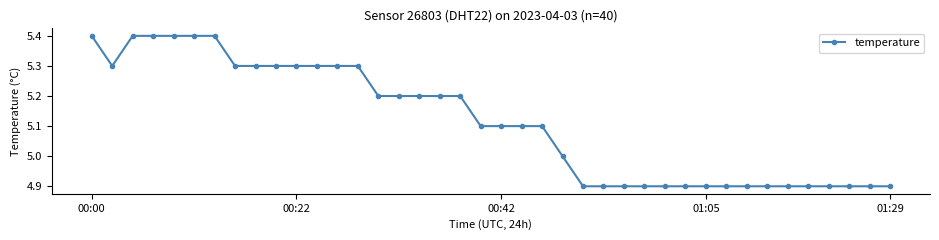

Reading right to left, extract all data points from this chart.

4.9	4.9	4.9	4.9	4.9	4.9	4.9	4.9	4.9	4.9	4.9	4.9	4.9	4.9	4.9	4.9	5.0	5.1	5.1	5.1	5.1	5.2	5.2	5.2	5.2	5.2	5.3	5.3	5.3	5.3	5.3	5.3	5.3	5.4	5.4	5.4	5.4	5.4	5.3	5.4